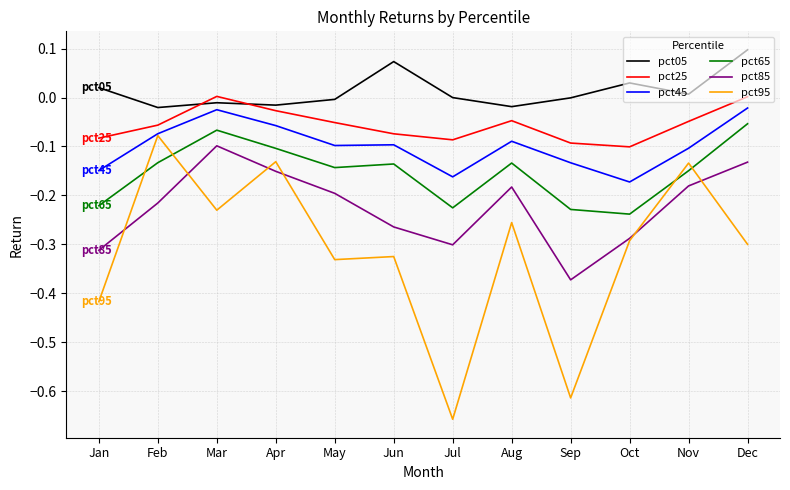

Which series has the largest total across all categories?

pct05